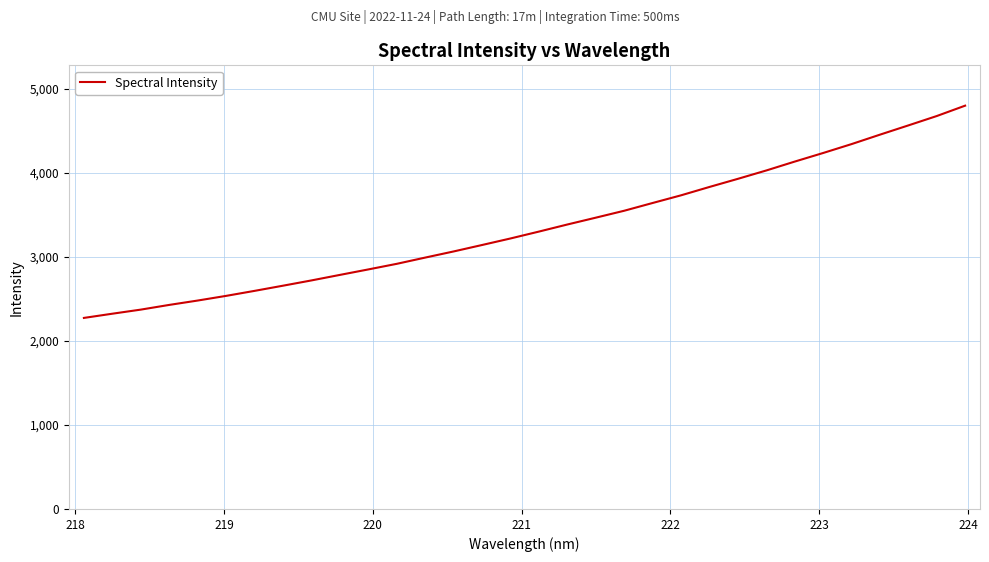

What is the difference between the maximum and second lowest values?

2475.7